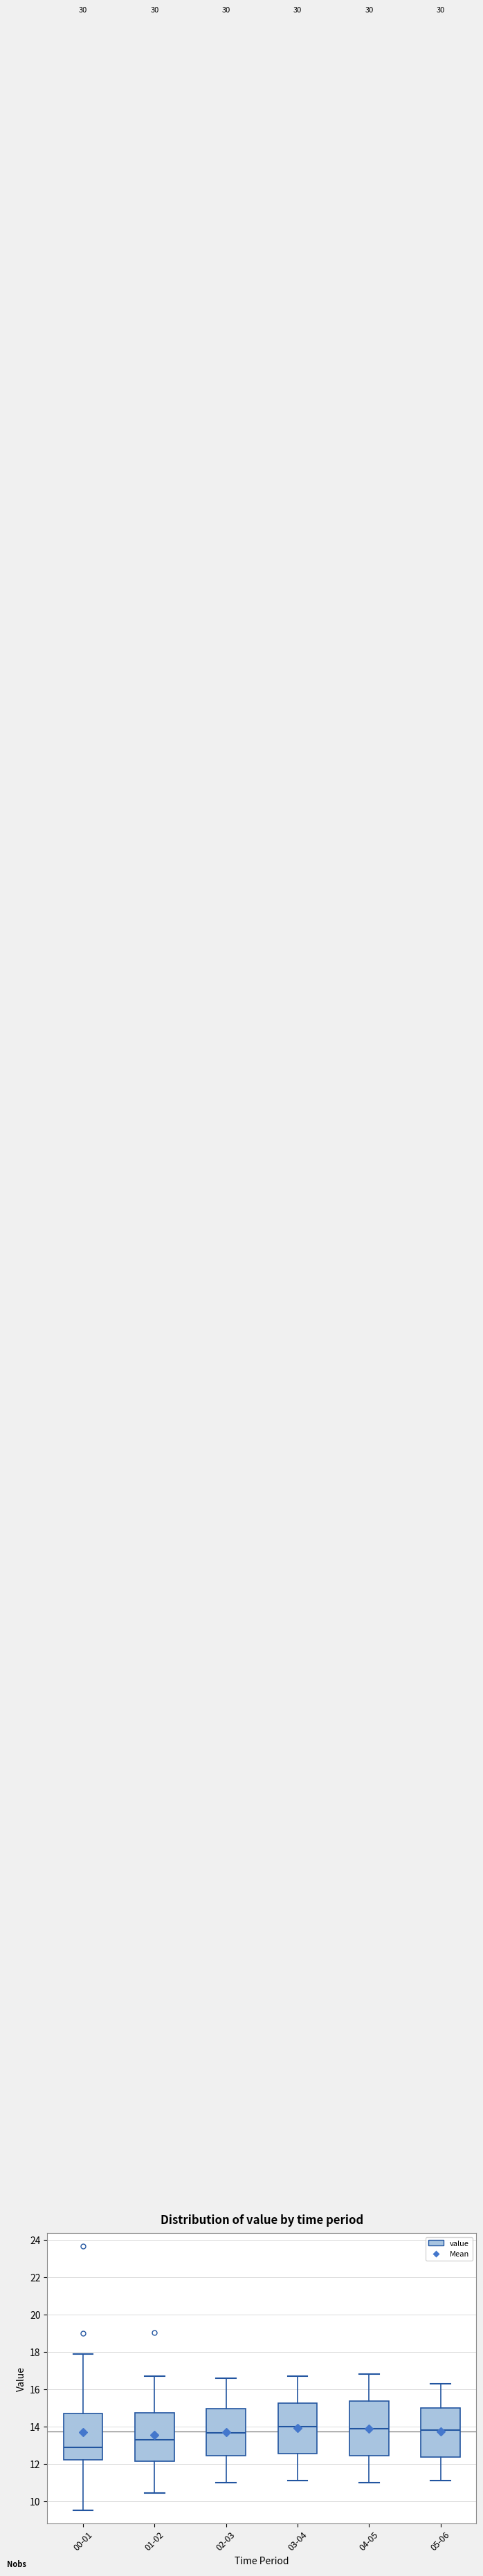

Where is the lower edge of the box for 04-05 on the y-axis? The values are not printed on the chart, so give them approximately, as read against the axis.

12.4